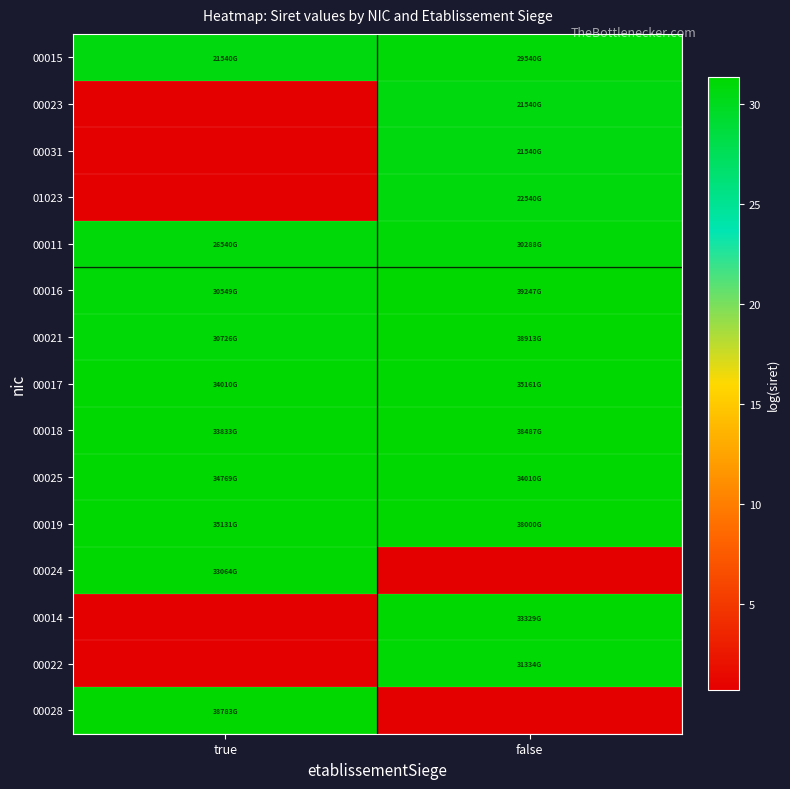

Reading left to right, extract all data points from this chart.

00015: true=30.7	false=31.0
00023: true=0.7	false=30.7
00031: true=0.7	false=30.7
01023: true=0.7	false=30.7
00011: true=30.9	false=31.0
00016: true=31.1	false=31.3
00021: true=31.1	false=31.3
00017: true=31.2	false=31.2
00018: true=31.2	false=31.3
00025: true=31.2	false=31.2
00019: true=31.2	false=31.3
00024: true=31.1	false=0.7
00014: true=0.7	false=31.1
00022: true=0.7	false=31.1
00028: true=31.3	false=0.7